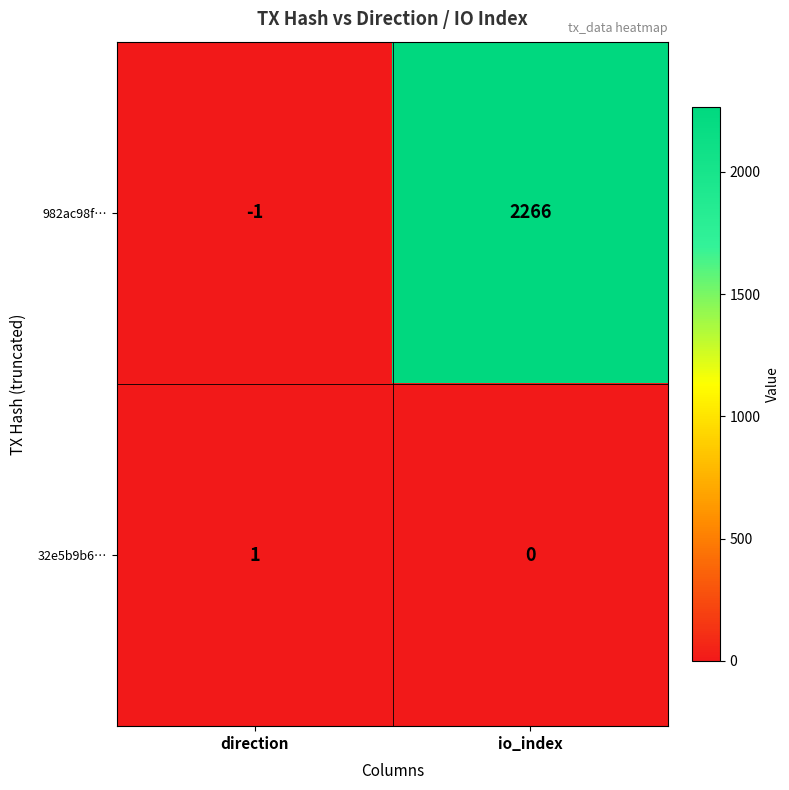

At how many categories does at least one series exceed 792?

1